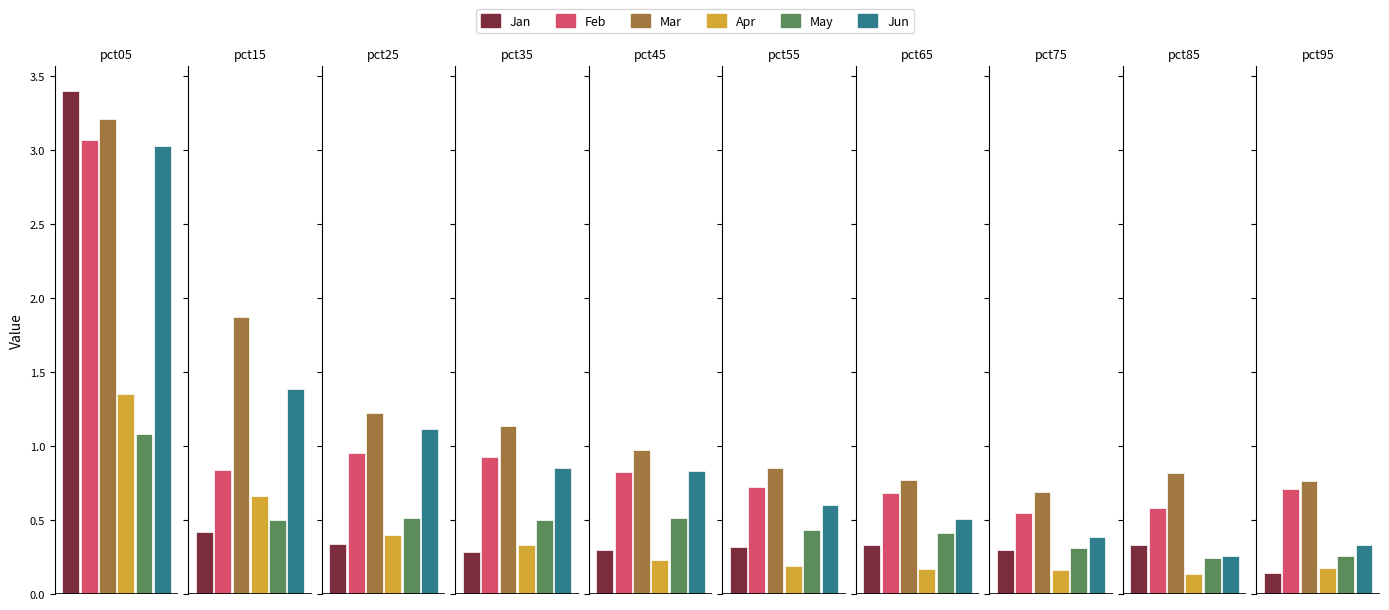

What is the difference between the second highest and second lowest values in the Mar series?

1.1